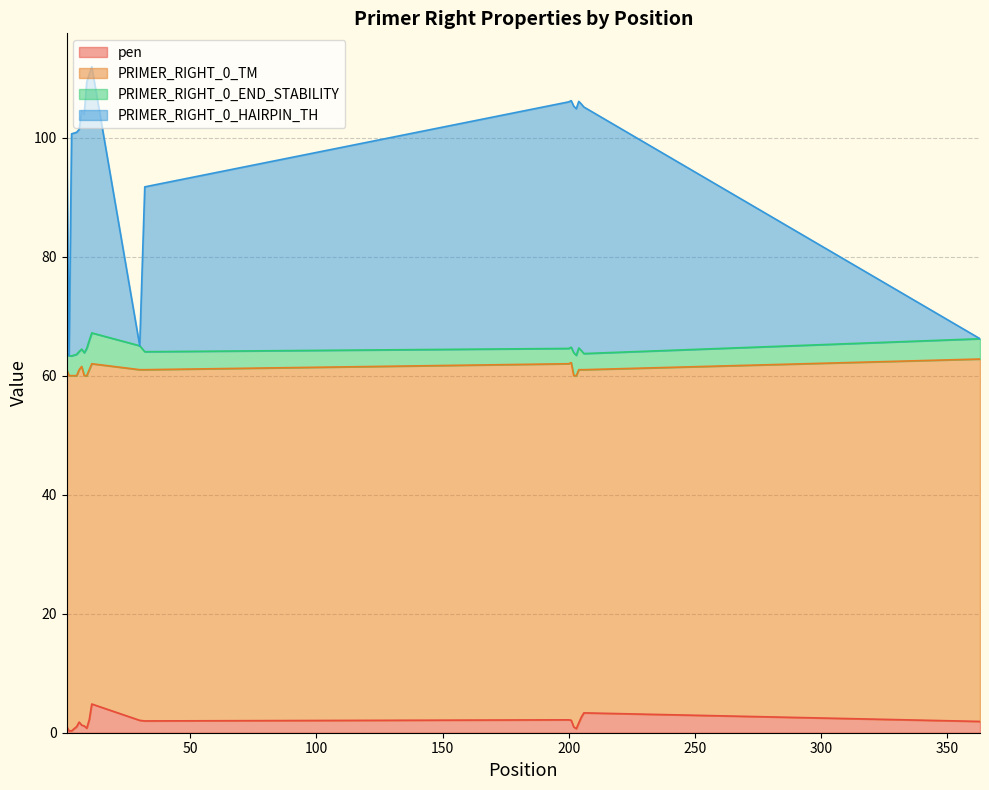

Between 8 and 363, which is larger?

363